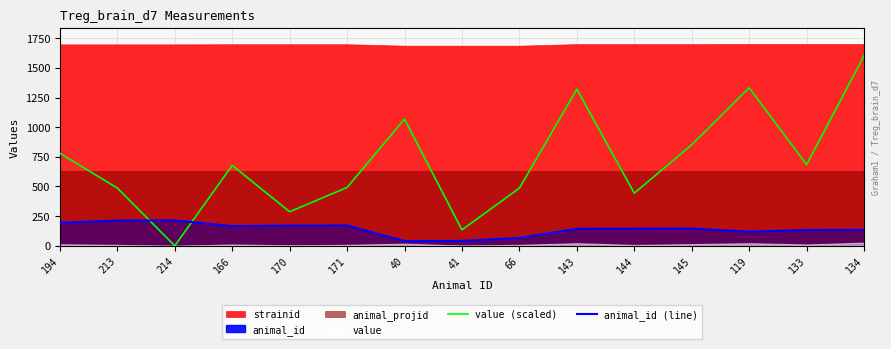

How many interior local peaks does the animal_id (line) series have?

3